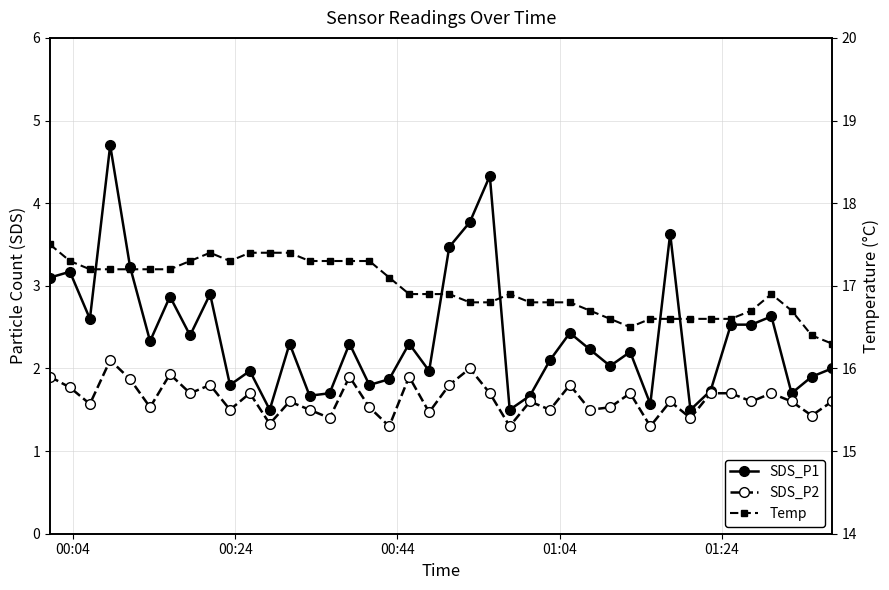

Reading left to right, list all the values displayed in this chart.

SDS_P1: 3.1	3.2	2.6	4.7	3.2	2.3	2.9	2.4	2.9	1.8	2.0	1.5	2.3	1.7	1.7	2.3	1.8	1.9	2.3	2.0	3.5	3.8	4.3	1.5	1.7	2.1	2.4	2.2	2.0	2.2	1.6	3.6	1.5	1.7	2.5	2.5	2.6	1.7	1.9	2.0
SDS_P2: 1.9	1.8	1.6	2.1	1.9	1.5	1.9	1.7	1.8	1.5	1.7	1.3	1.6	1.5	1.4	1.9	1.5	1.3	1.9	1.5	1.8	2.0	1.7	1.3	1.6	1.5	1.8	1.5	1.5	1.7	1.3	1.6	1.4	1.7	1.7	1.6	1.7	1.6	1.4	1.6
Temp: 17.5	17.3	17.2	17.2	17.2	17.2	17.2	17.3	17.4	17.3	17.4	17.4	17.4	17.3	17.3	17.3	17.3	17.1	16.9	16.9	16.9	16.8	16.8	16.9	16.8	16.8	16.8	16.7	16.6	16.5	16.6	16.6	16.6	16.6	16.6	16.7	16.9	16.7	16.4	16.3